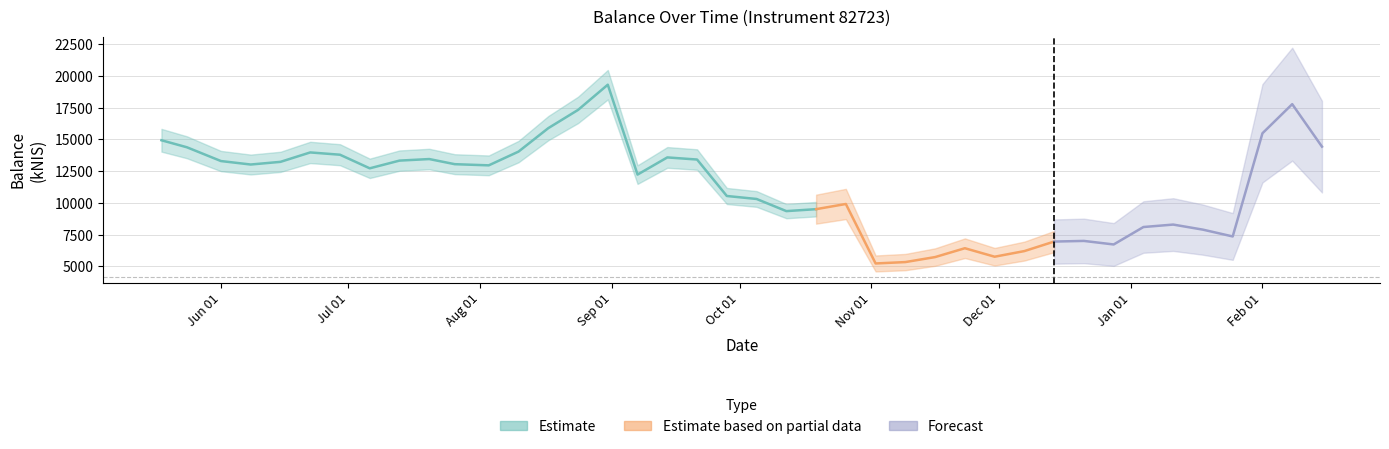

How many values are below 12962?

20